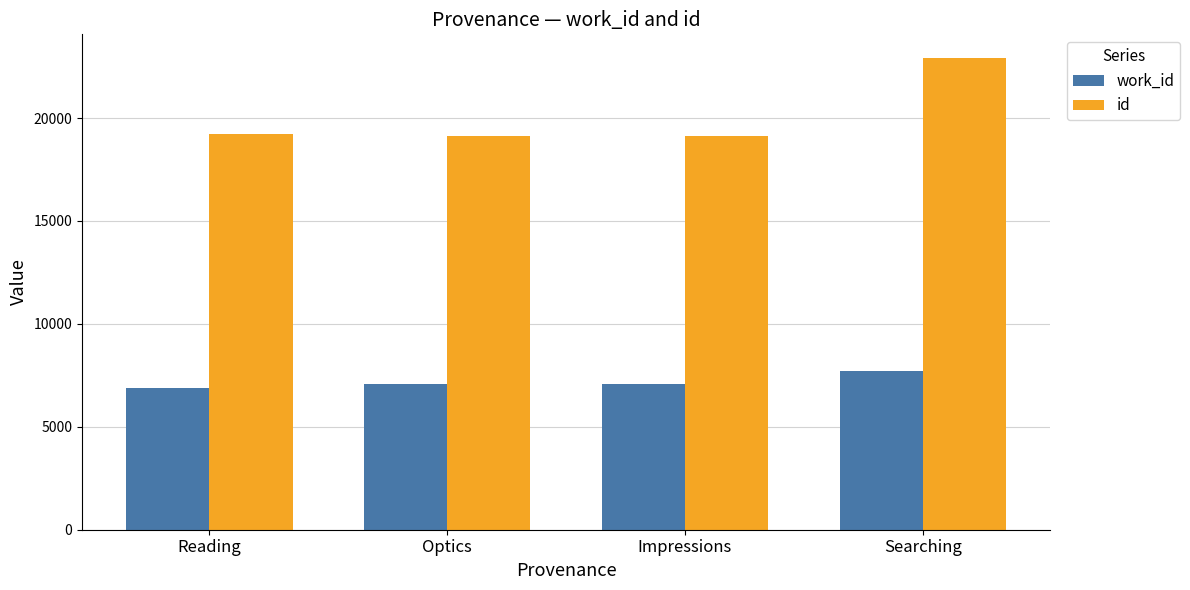

Is it true that id equals 8085 at Optics?

False